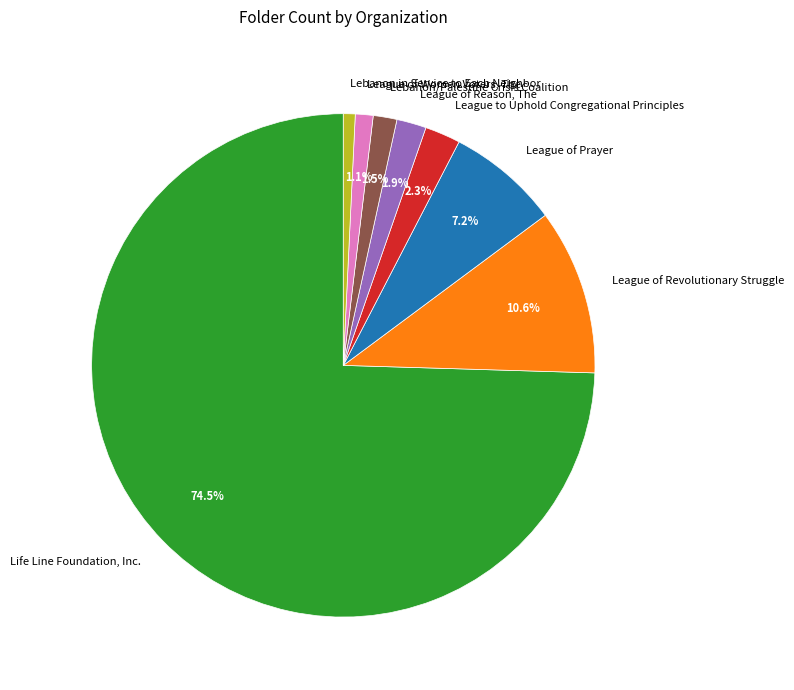

What is the largest slice in the pie chart?

Life Line Foundation, Inc.